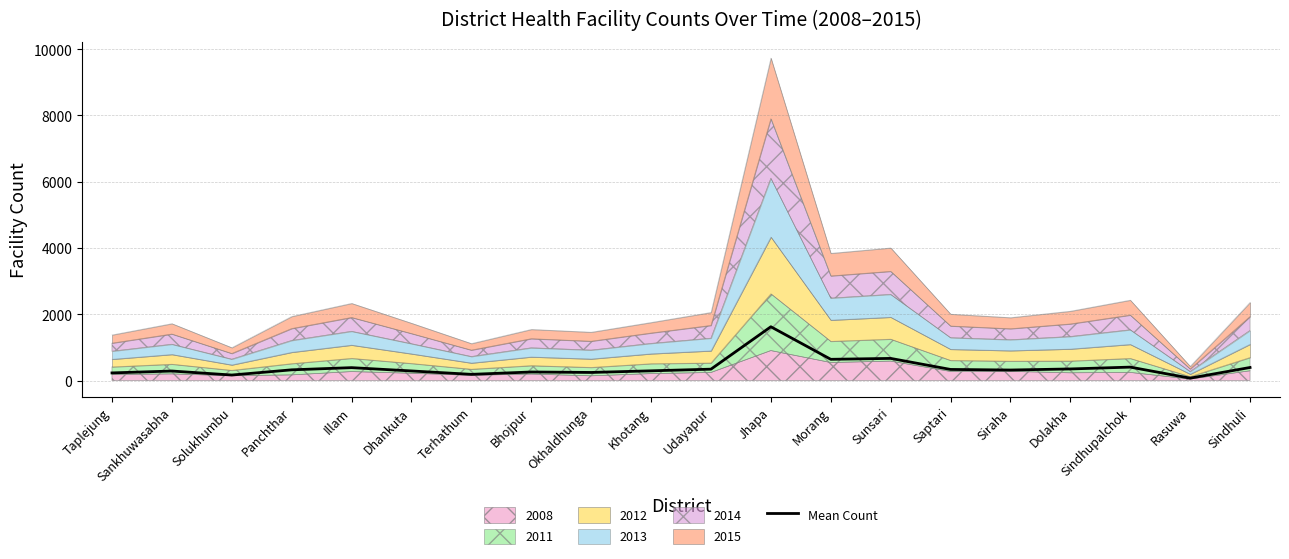

What is the average value?

390.2